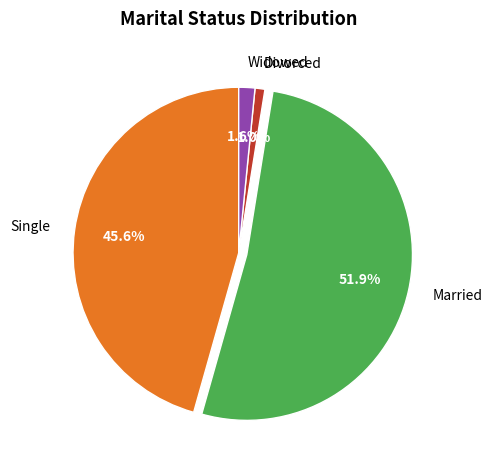

To the nearest percent, what is the combined percentage of Single and Divorced?

47%